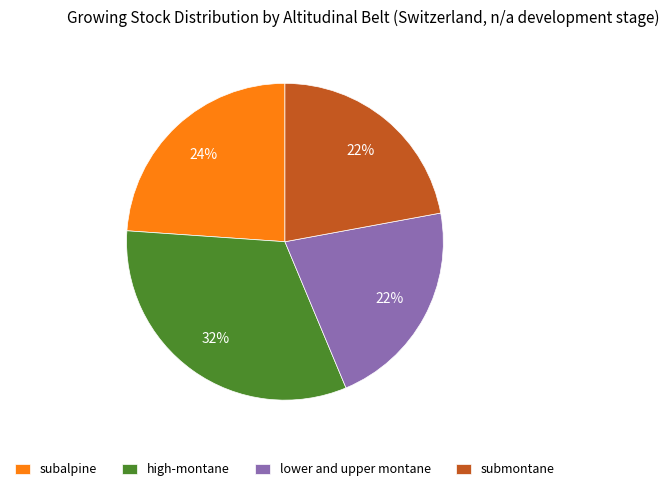

Which slice is the largest?

high-montane